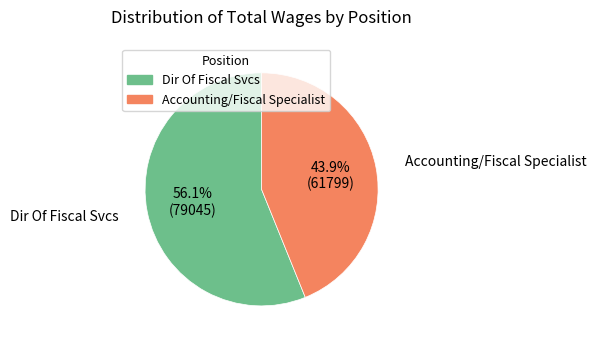

What percentage do Dir Of Fiscal Svcs and Accounting/Fiscal Specialist together represent?

100.0%